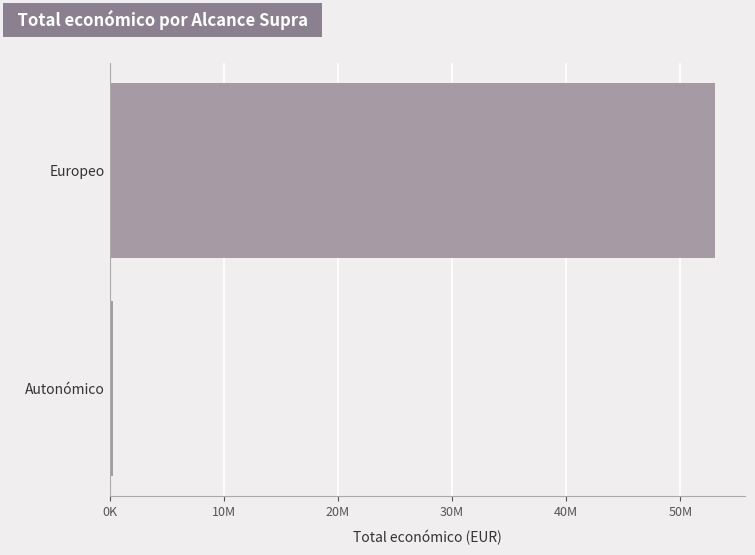

Does the chart contain any negative values?

No